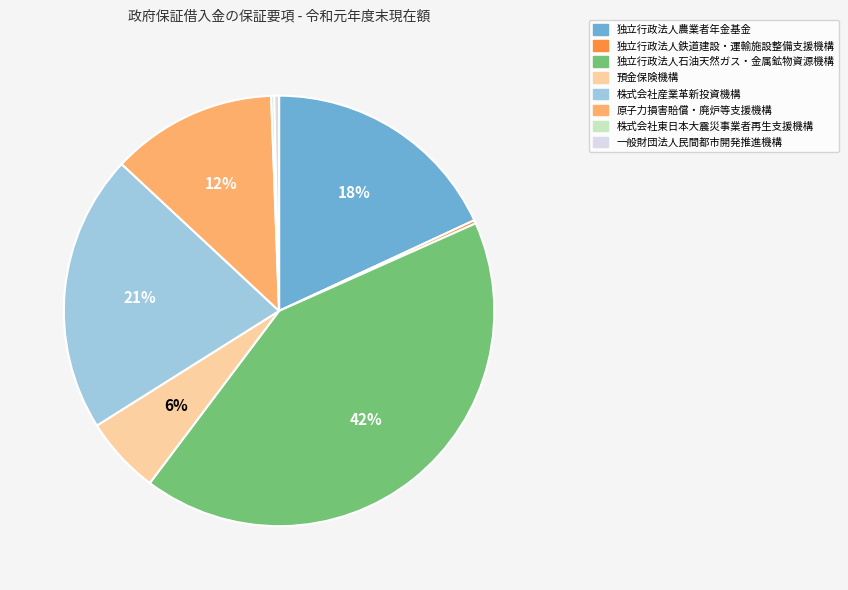

Which slice is the largest?

独立行政法人石油天然ガス・金属鉱物資源機構